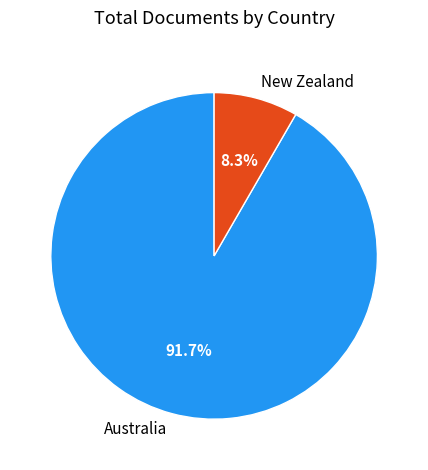

Count the number of slices in the pie.

2